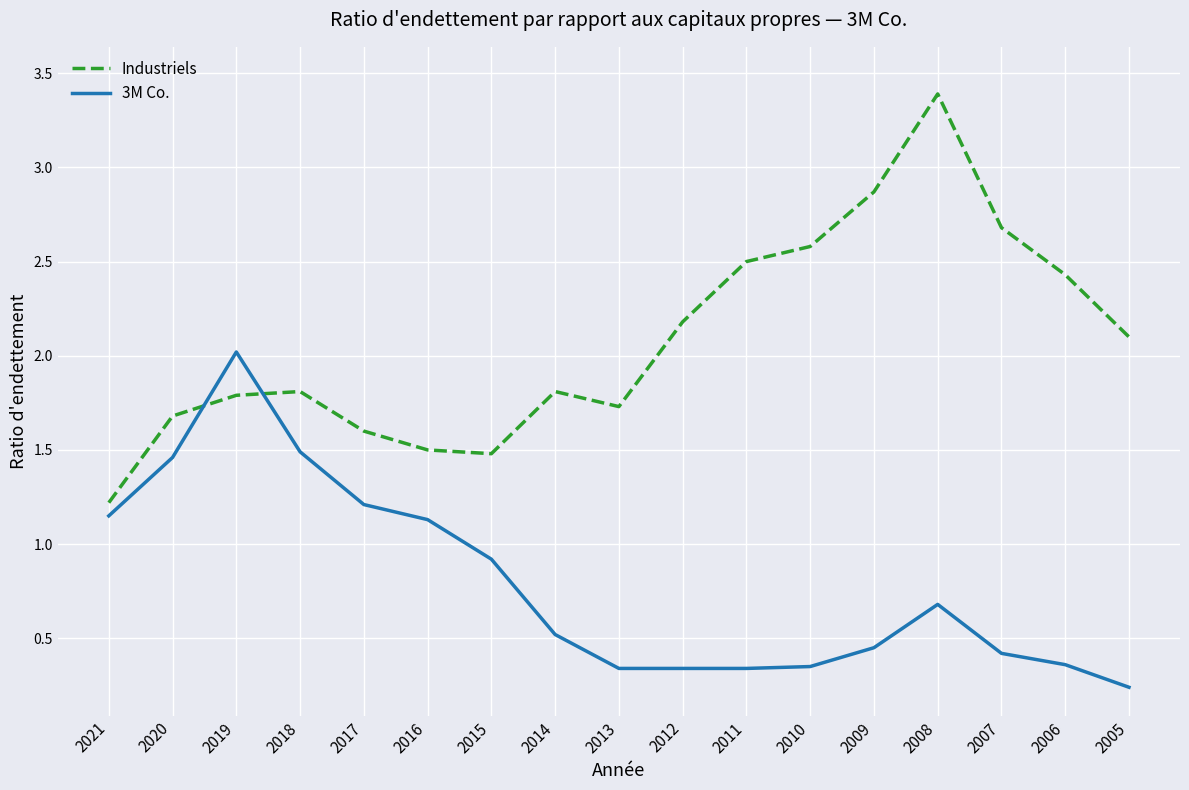

Between 2017 and 2014, which series saw the biggest shift?

3M Co.